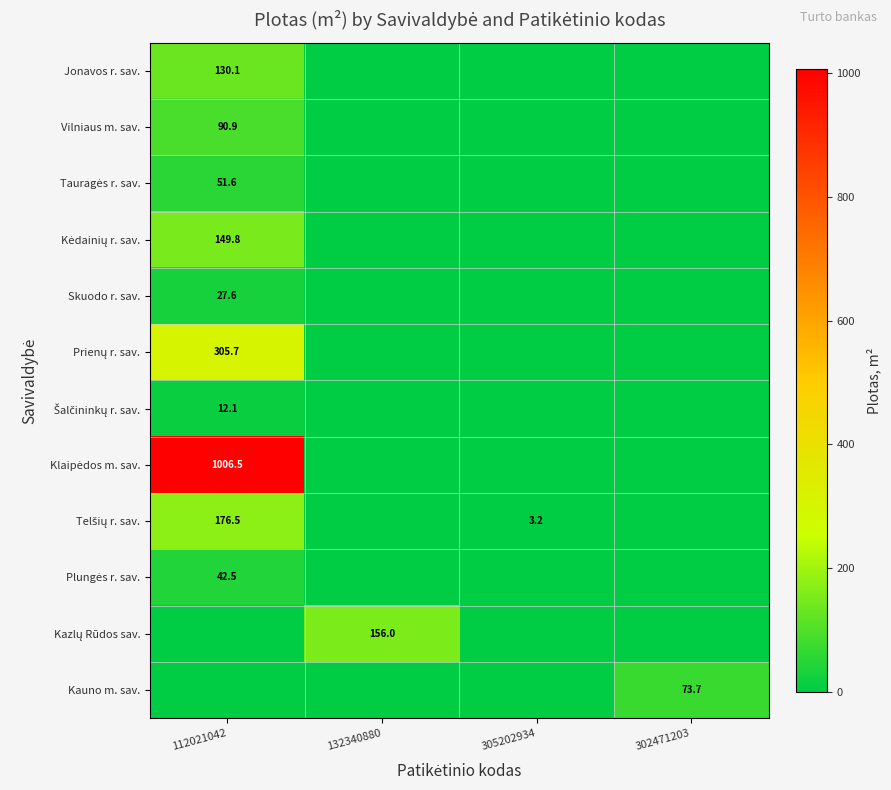

Which label corresponds to the smallest value in the chart?

132340880